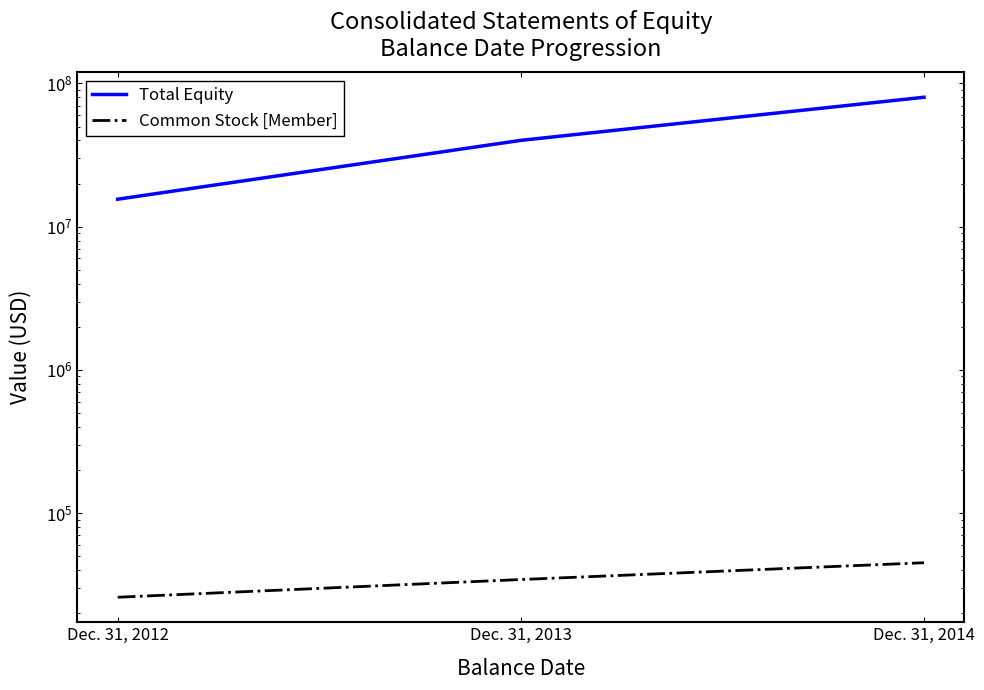

Which label corresponds to the largest value in the chart?

Dec. 31, 2014